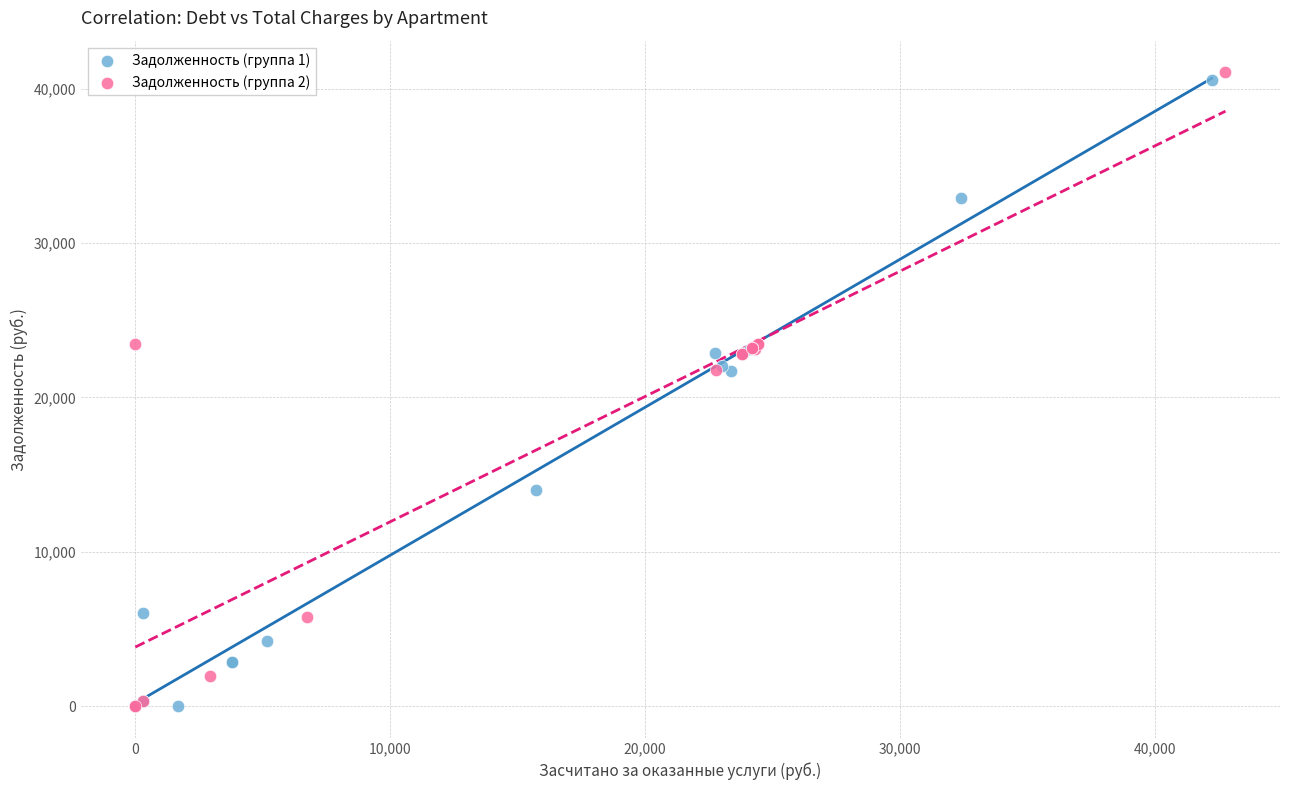

What are all the series names shown in the legend?

Задолженность (группа 1), Задолженность (группа 2)